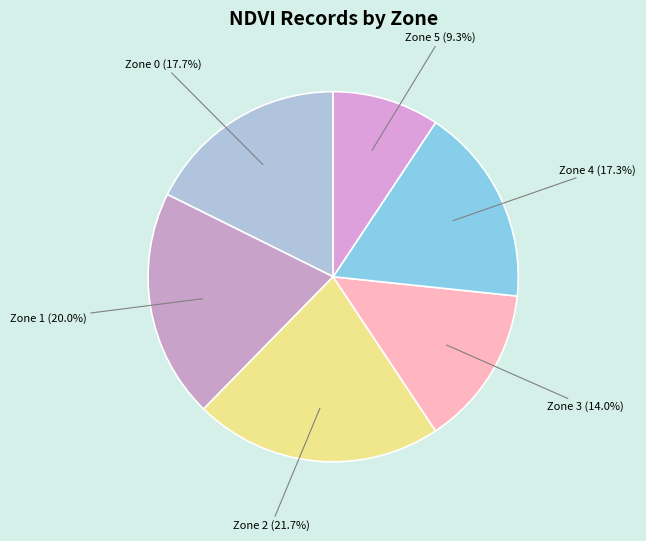

Which slice is the smallest?

Zone 5